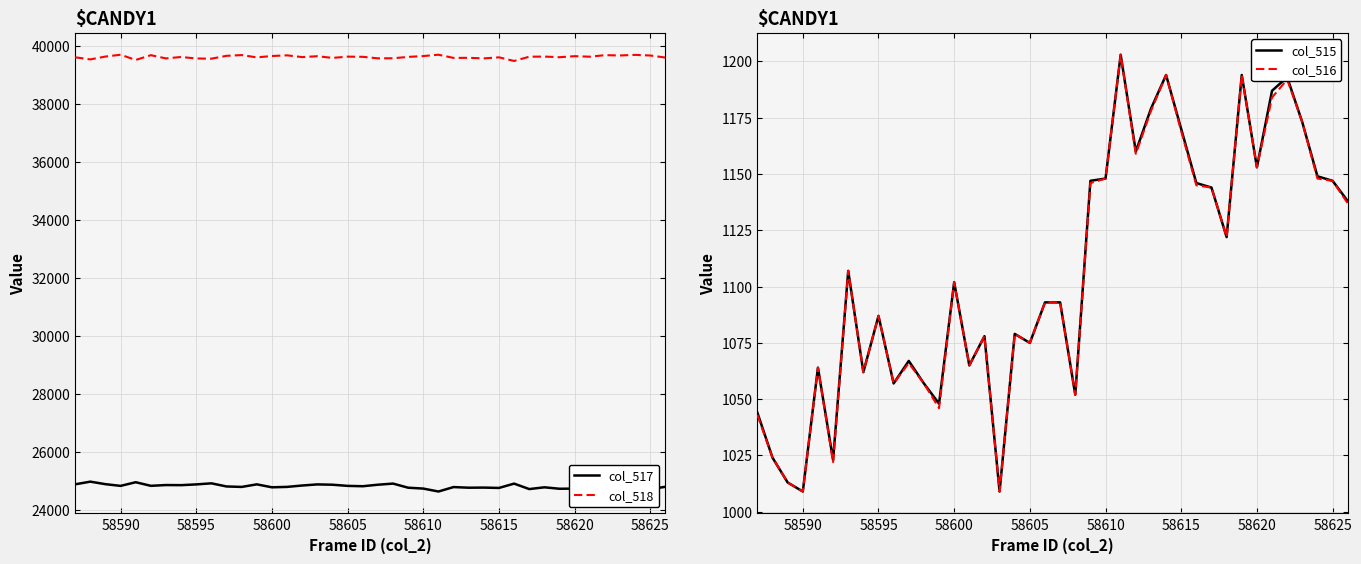

True or false: col_518 has more than 0 interior local peaks.

True